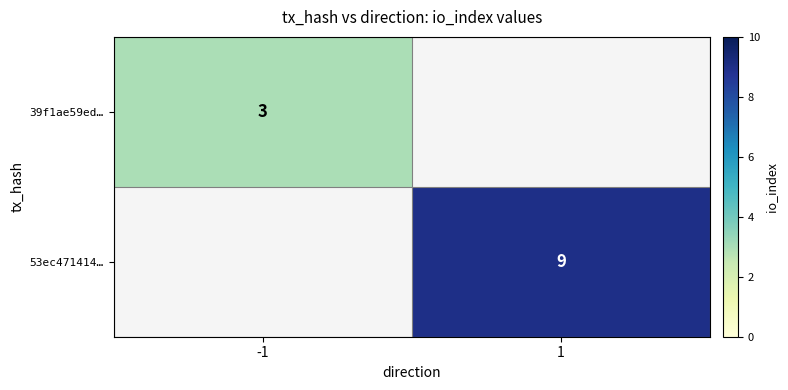

How many data points does each series have?

2